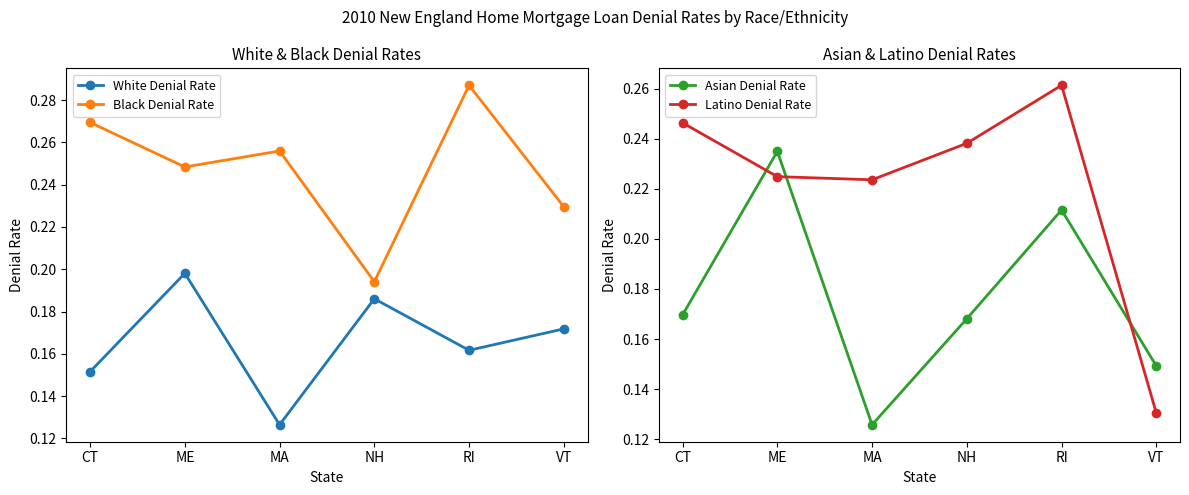

Count the Black Denial Rate values in the range 0 to 1.

6